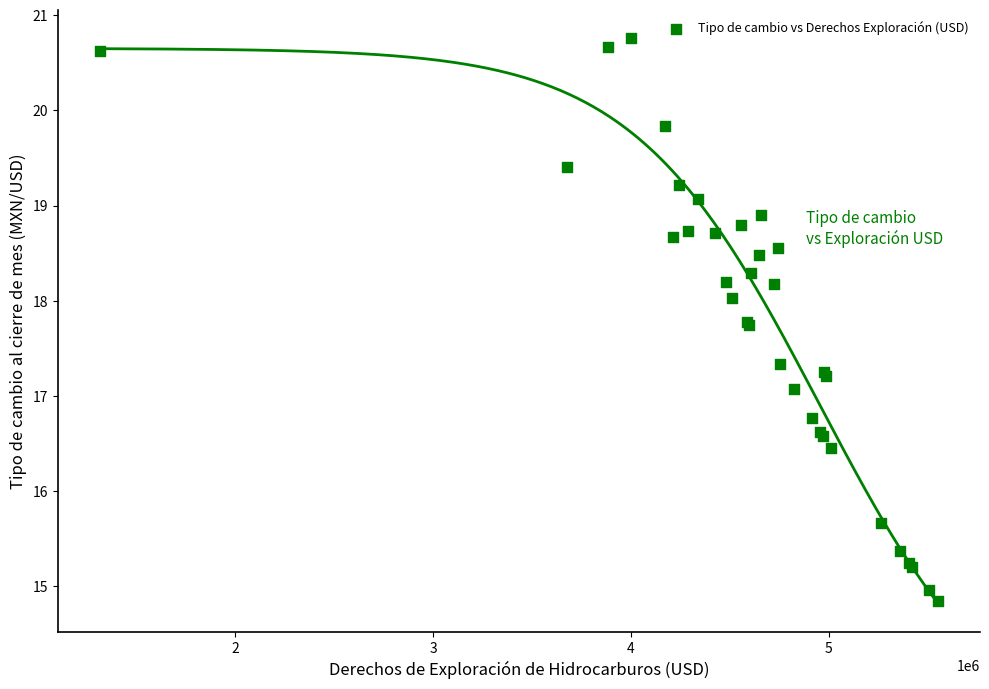

What Y value in the scatter plot is closest to 17?

17.1